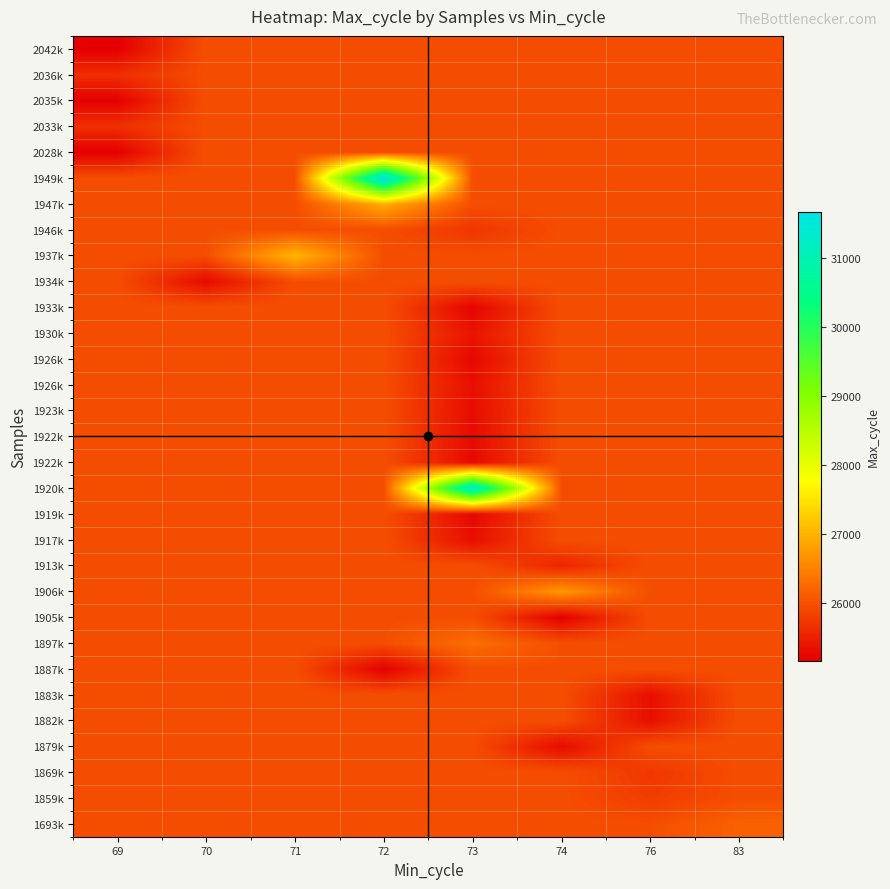

What is the maximum value shown in the chart?

31673.0